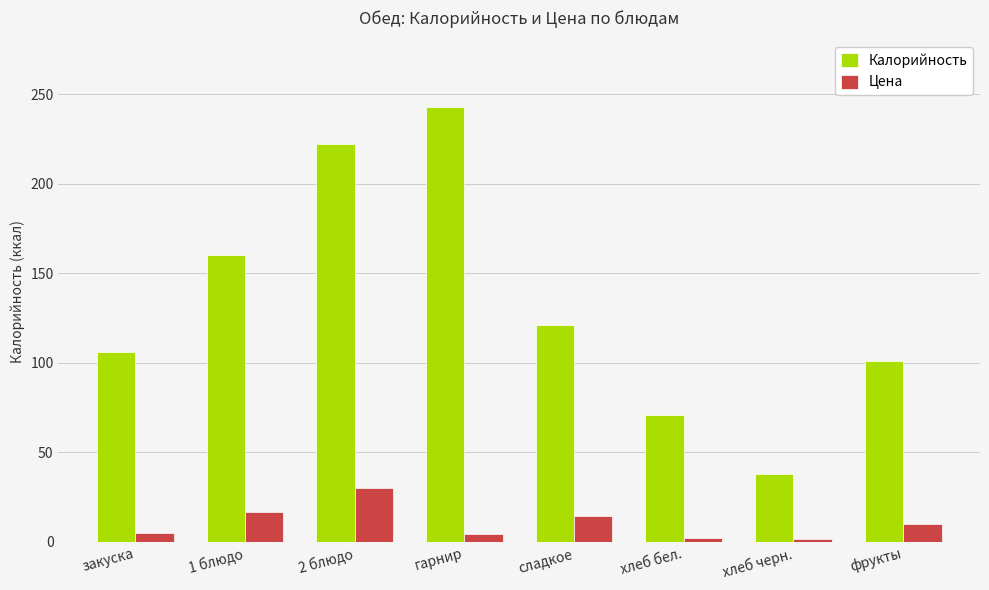

Rank the series by their average value, from lowest to highest.

Цена, Калорийность